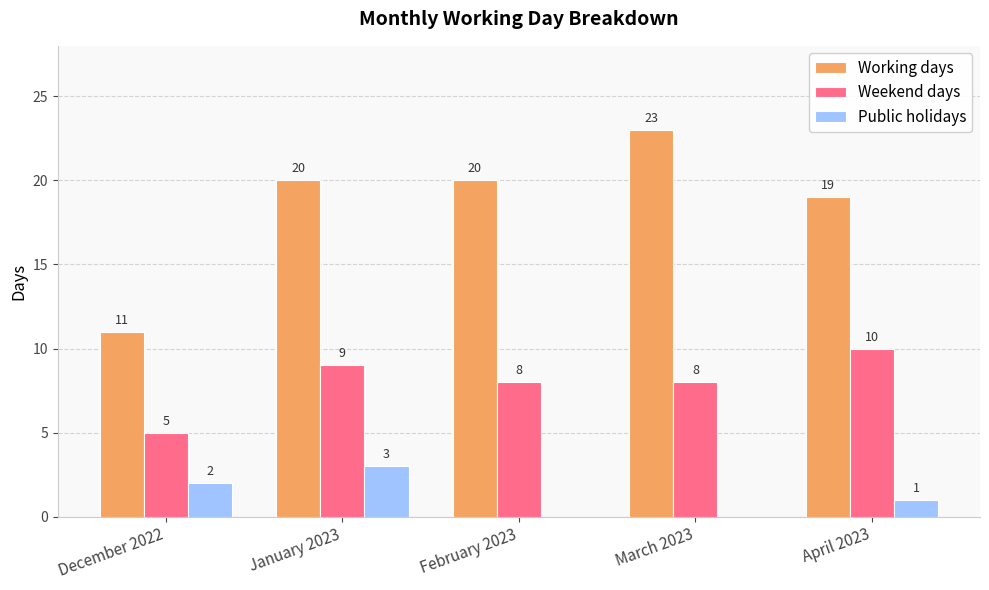

Read the Weekend days value at January 2023.

9